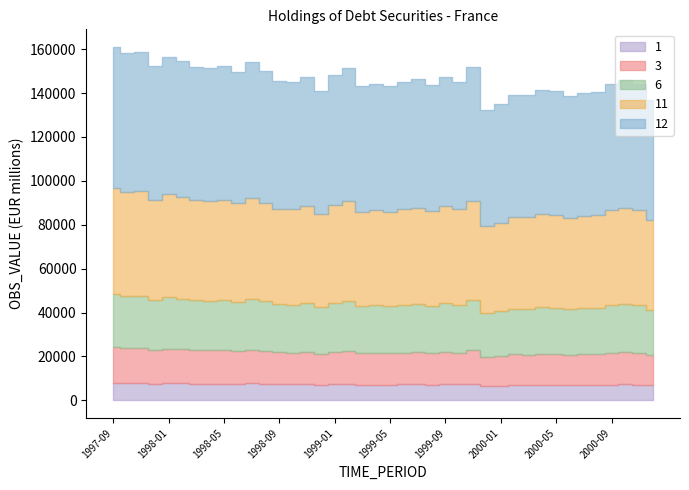

Which has a higher value, 1997-09 or 1998-10?

1997-09